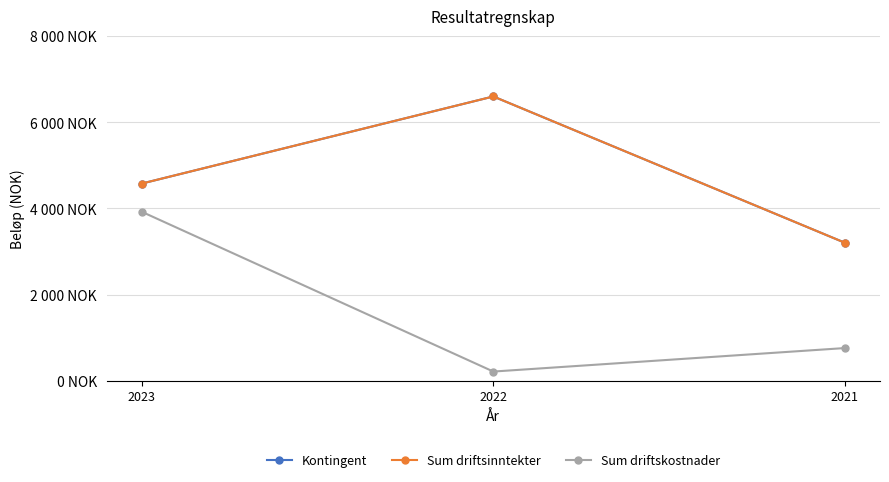

Between 2023 and 2022, which series saw the biggest shift?

Sum driftskostnader